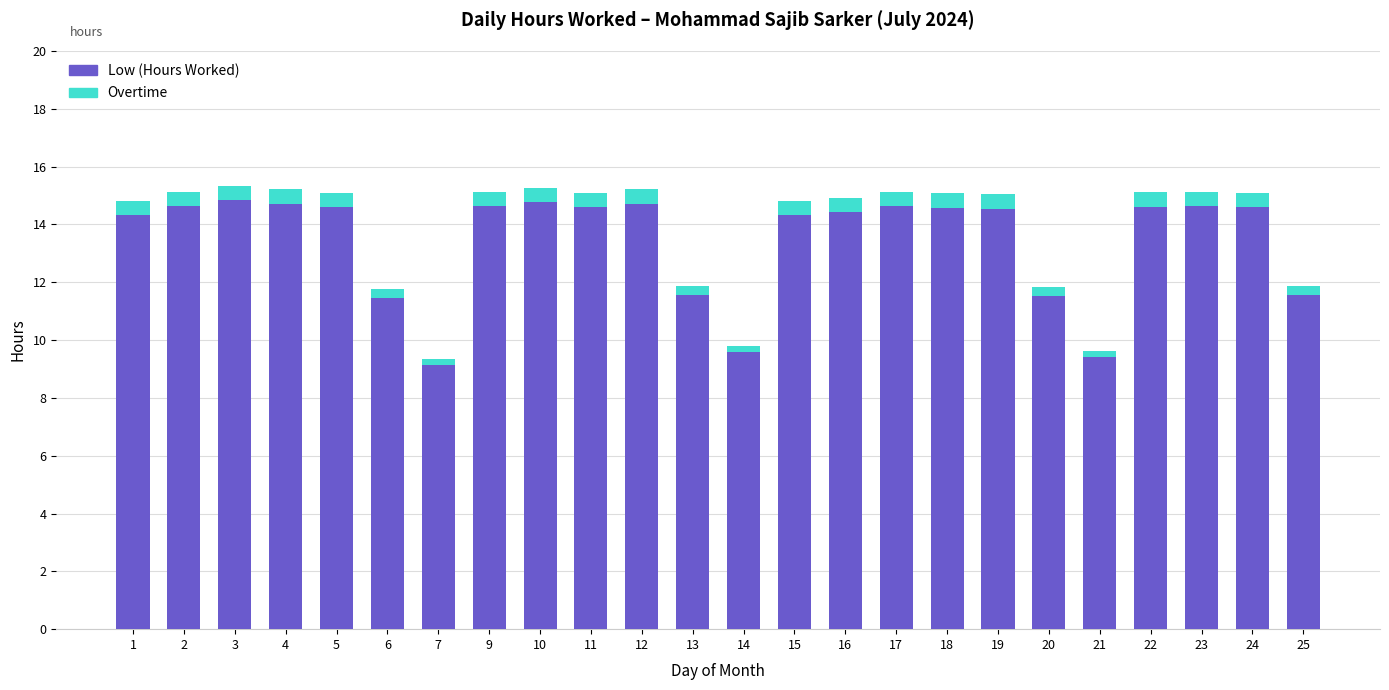

What is the lowest value of the Low (Hours Worked) series?

9.1